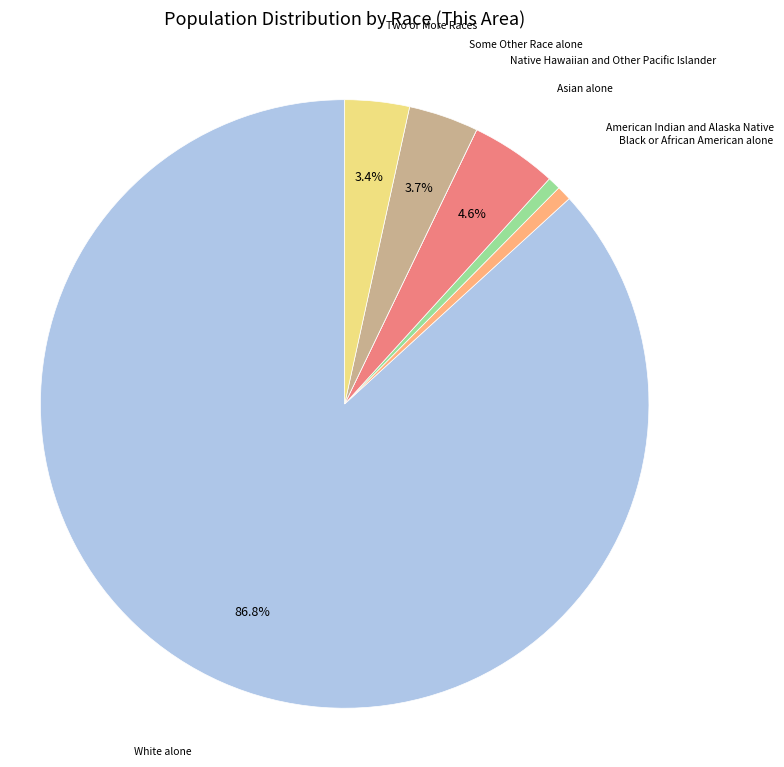

Does any single category account for the majority?

Yes